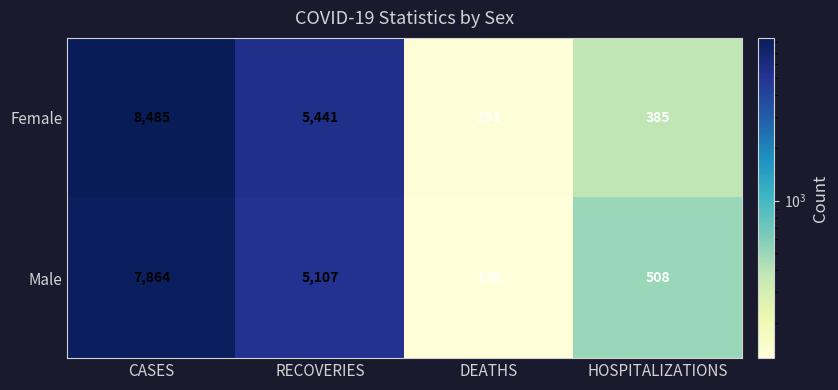

Read the Male value at RECOVERIES, to the nearest 10.

5110